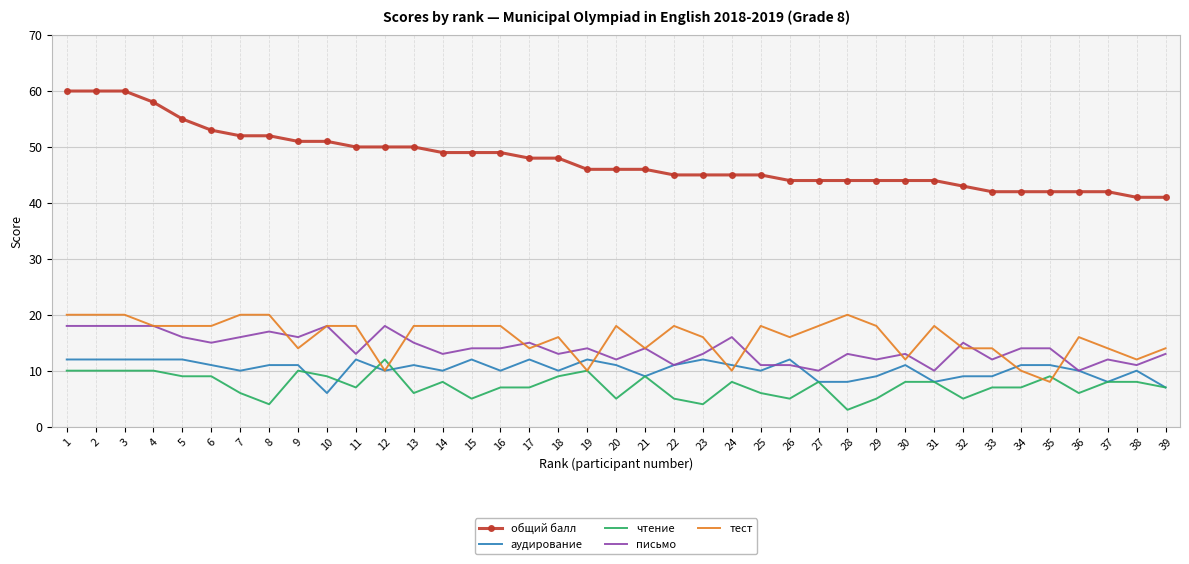

What is the average value of the общий балл series?

48